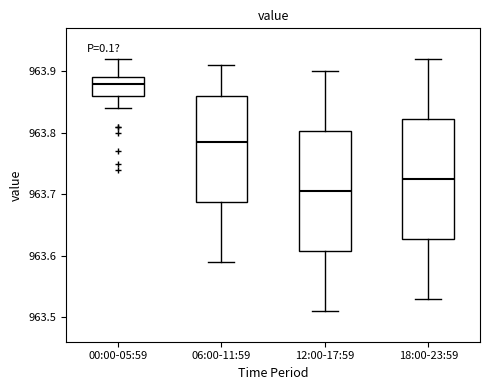

Reading left to right, transcribe this box plot: for each box, give where its median line is, the range the box spans, and where its two whiskers end, as read against the y-axis. The values are not printed on the chart, so give them approximately, as read against the axis.

00:00-05:59: median 963.88, box 963.86 to 963.89, whiskers 963.84 to 963.92
06:00-11:59: median 963.79, box 963.69 to 963.86, whiskers 963.59 to 963.91
12:00-17:59: median 963.71, box 963.61 to 963.80, whiskers 963.51 to 963.90
18:00-23:59: median 963.73, box 963.63 to 963.82, whiskers 963.53 to 963.92